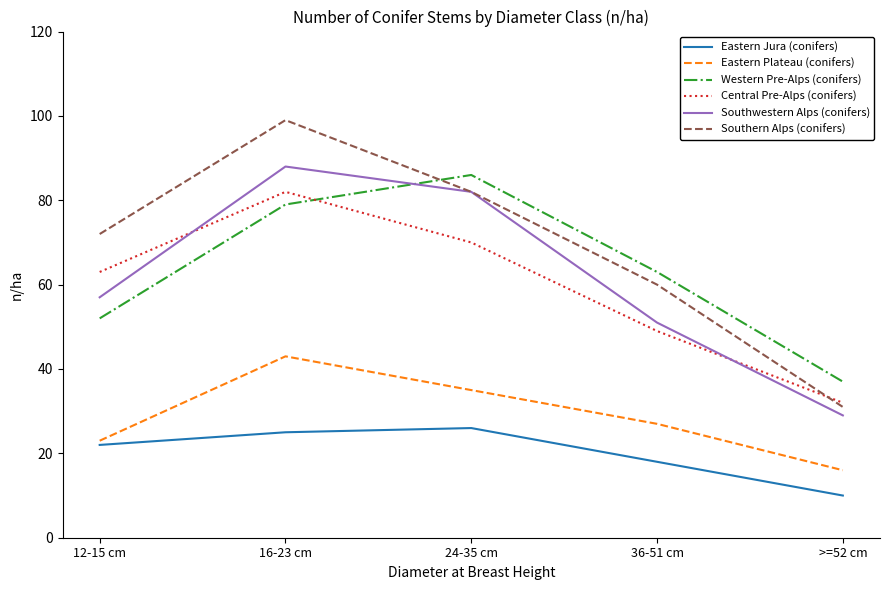

How many times do Southwestern Alps (conifers) and Central Pre-Alps (conifers) cross each other?

2